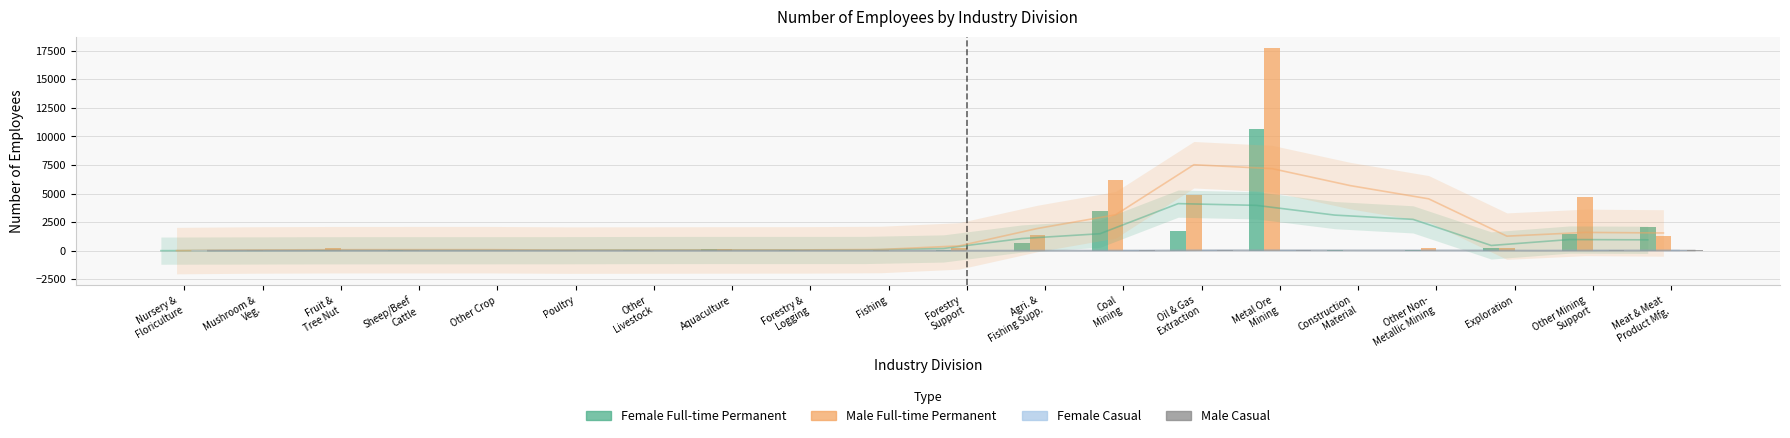

Count the number of categories in the chart.

20